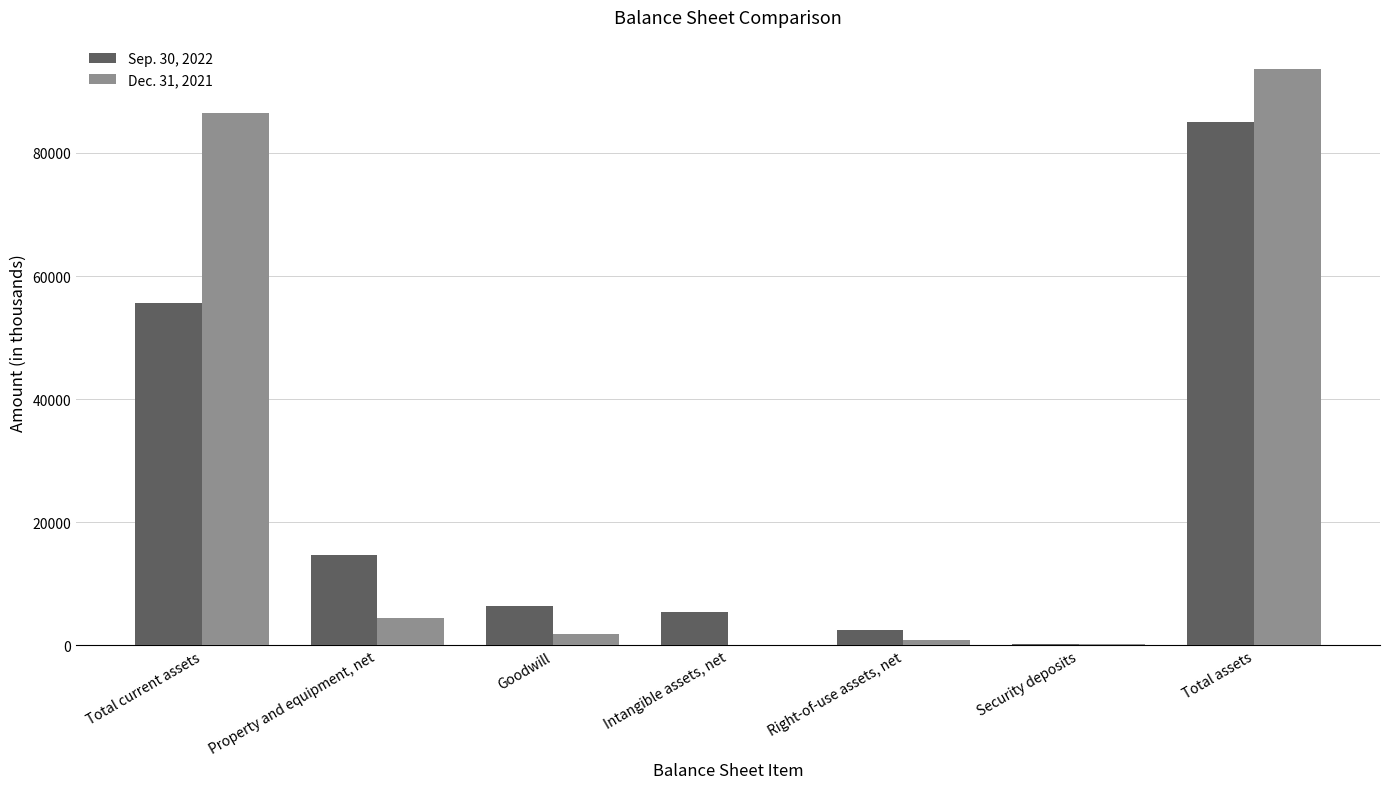

At which category is the sum across all series the highest?

Total assets